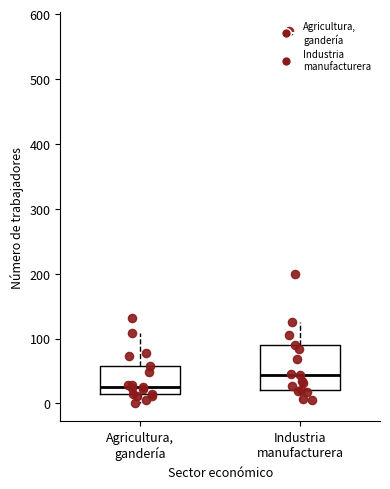

Reading left to right, read every box against the y-axis: the position of its median line, the range the box covers, and the ends of its whiskers. The values are not printed on the chart, so give them approximately, as read against the axis.

Agricultura, gandería: median 30, box 10 to 60, whiskers 0 to 110
Industria manufacturera: median 40, box 20 to 90, whiskers 10 to 130